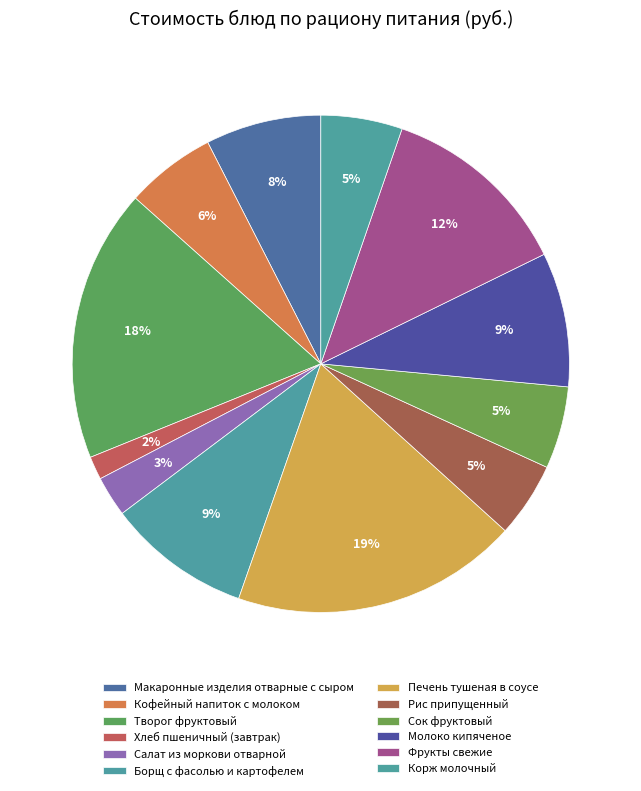

Is it true that Рис припущенный is 16% of the pie?

False